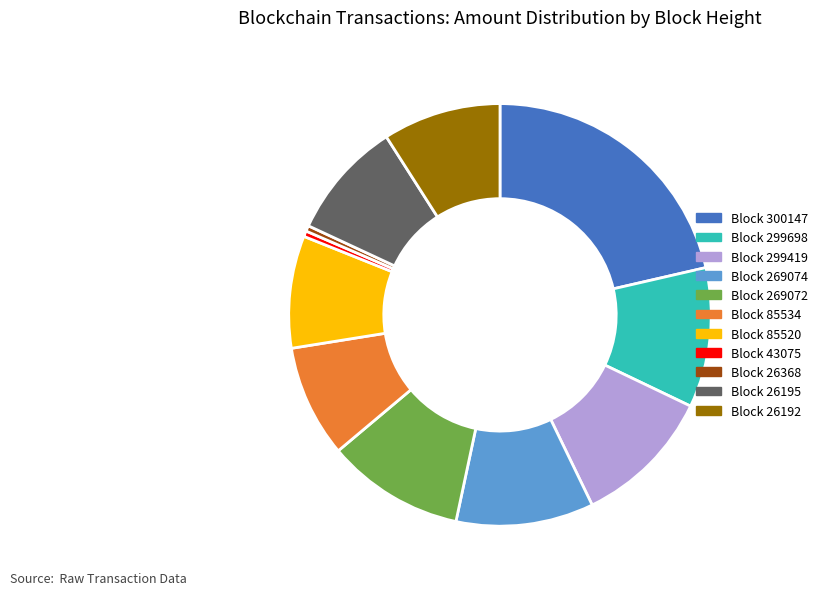

Is there a majority slice in this chart?

No